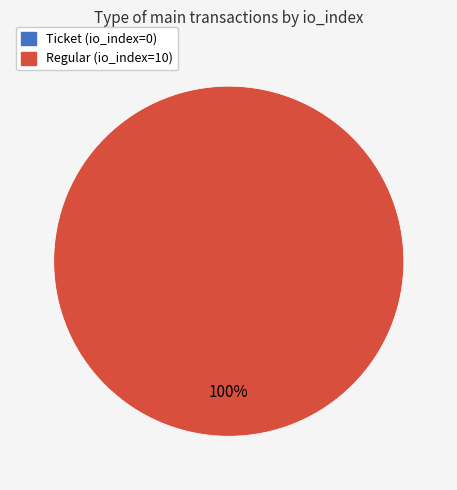

Which category has the biggest portion of the pie?

Regular (io_index=10)